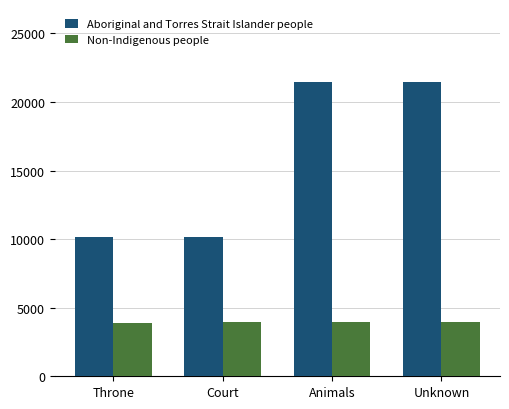

Rank the series at Animals from highest to lowest value.

Aboriginal and Torres Strait Islander people, Non-Indigenous people